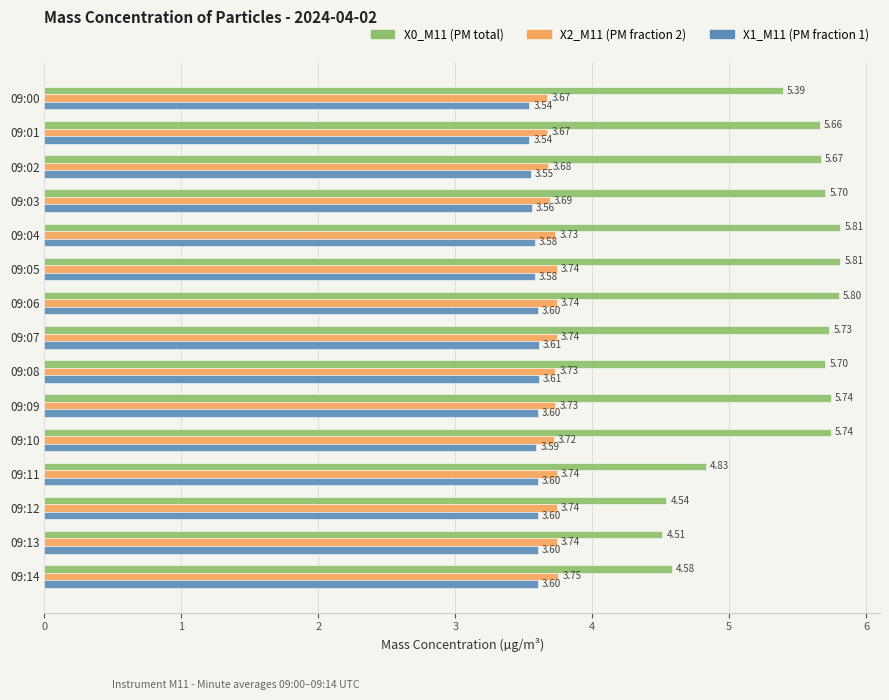

What is the difference between the highest and lowest values at 09:12?

0.9